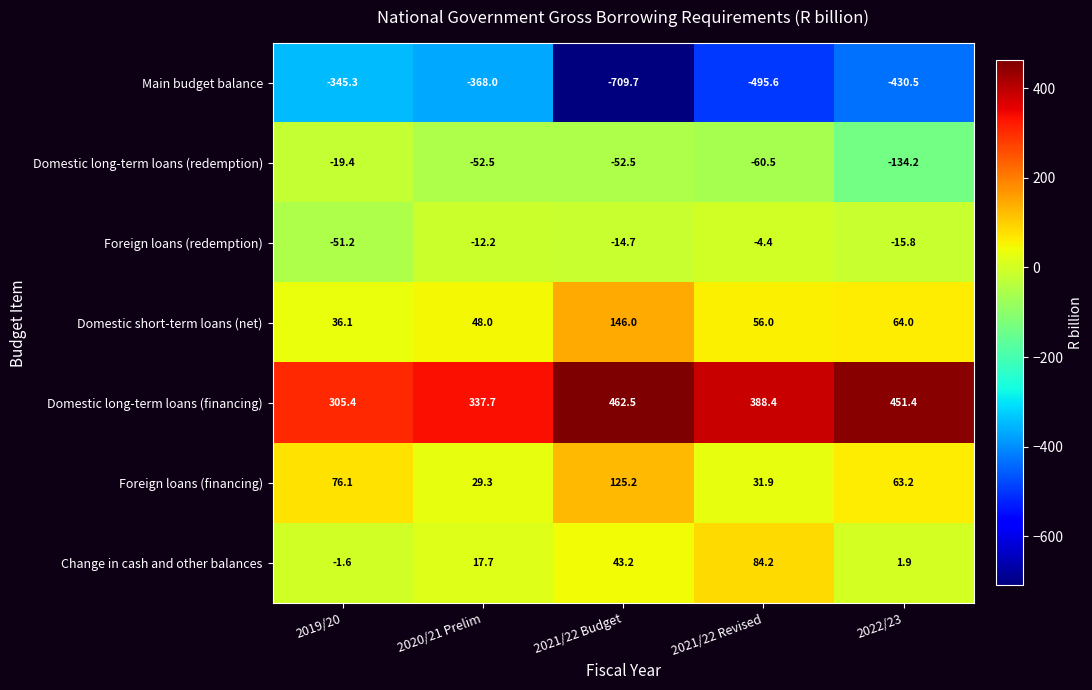

Rank the series at 2019/20 from highest to lowest value.

Domestic long-term loans (financing), Foreign loans (financing), Domestic short-term loans (net), Change in cash and other balances, Domestic long-term loans (redemption), Foreign loans (redemption), Main budget balance